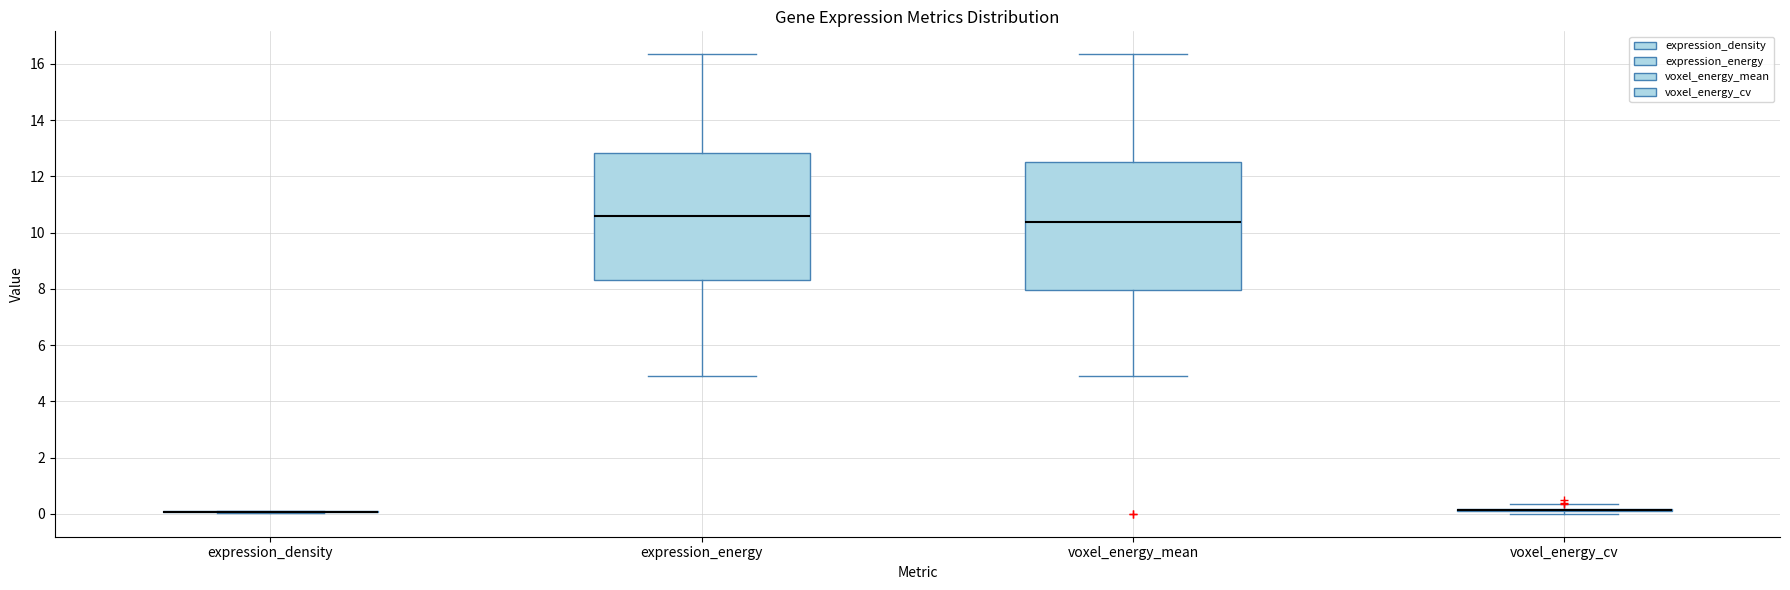

Reading left to right, read every box against the y-axis: the position of its median line, the range the box covers, and the ends of its whiskers. The values are not printed on the chart, so give them approximately, as read against the axis.

expression_density: box collapsed to a line at 0.0, whiskers 0.0 to 0.2
expression_energy: median 10.6, box 8.2 to 12.8, whiskers 5.0 to 16.4
voxel_energy_mean: median 10.4, box 8.0 to 12.4, whiskers 5.0 to 16.4
voxel_energy_cv: box collapsed to a line at 0.2, whiskers 0.0 to 0.4